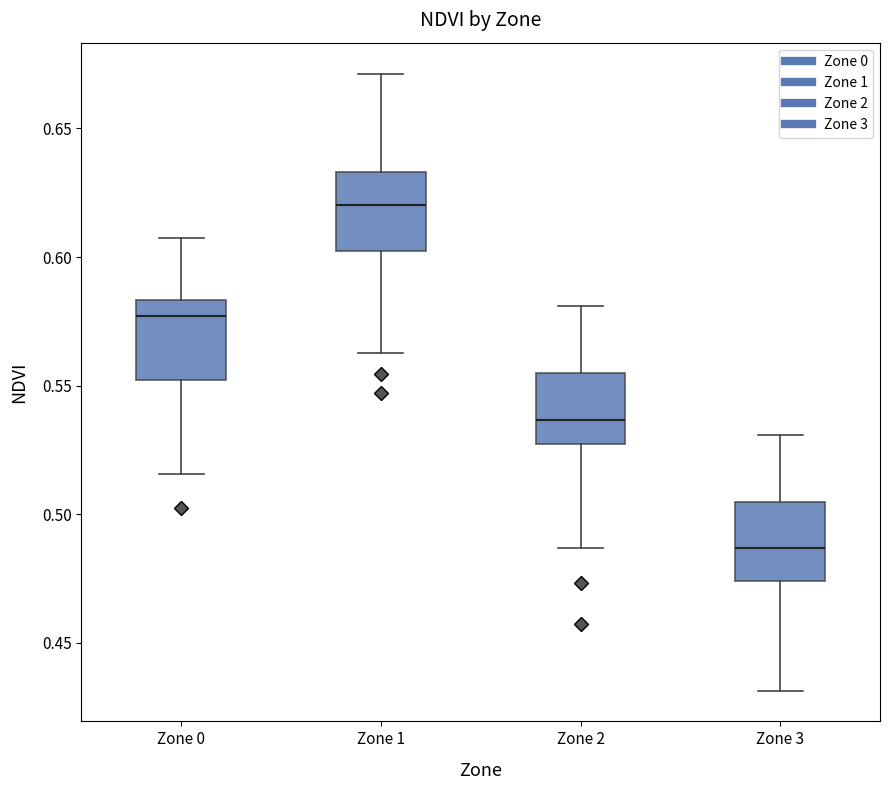

Where does the lower whisker of the box for Zone 1 end on the y-axis? The values are not printed on the chart, so give them approximately, as read against the axis.

0.565